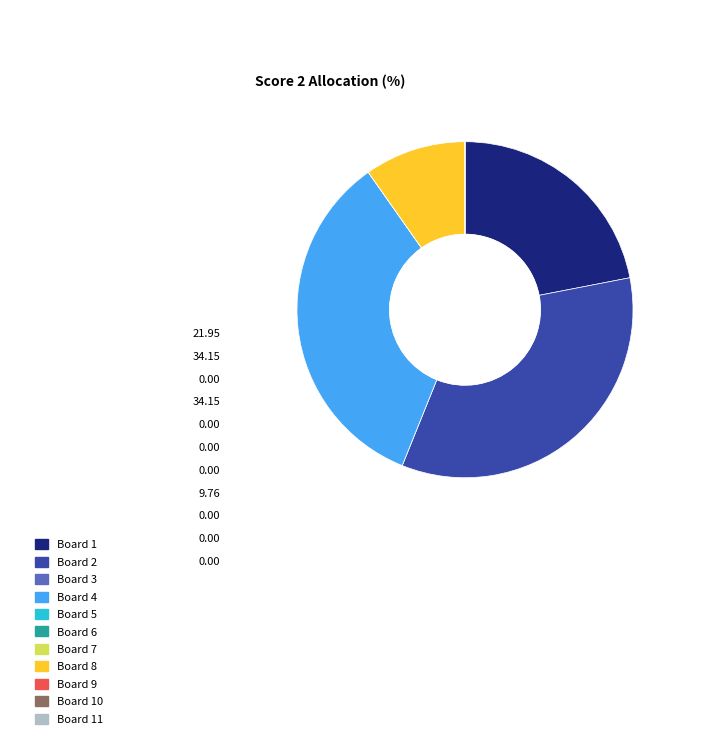

What is the ratio of the value at Board 8 to the value at Board 4?

0.3